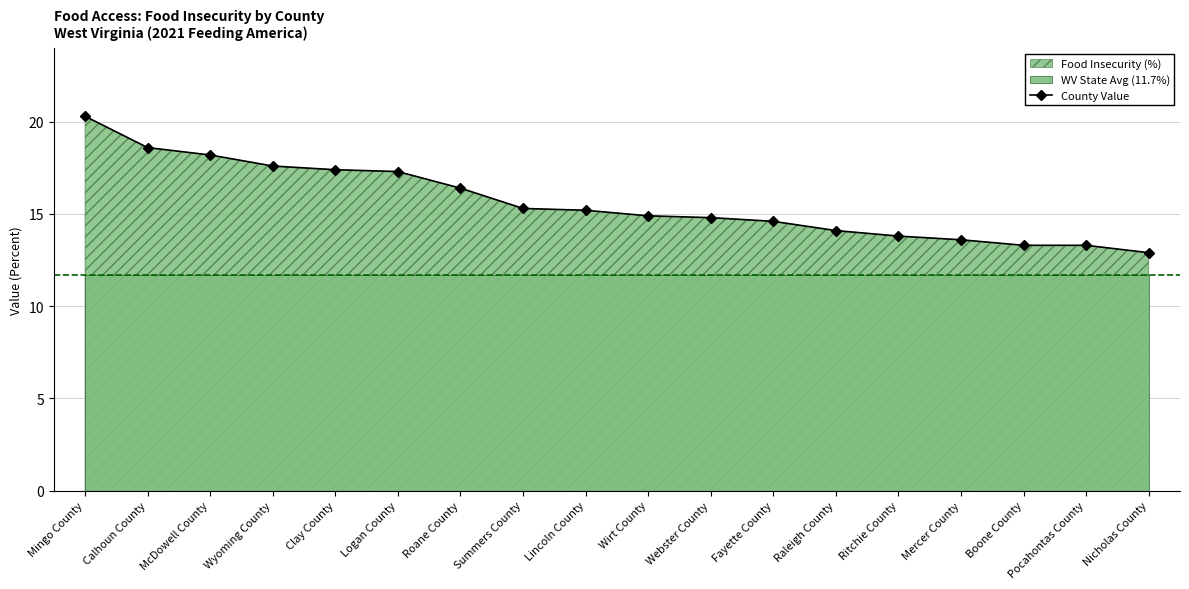

What is the difference between the maximum and minimum values?

7.4